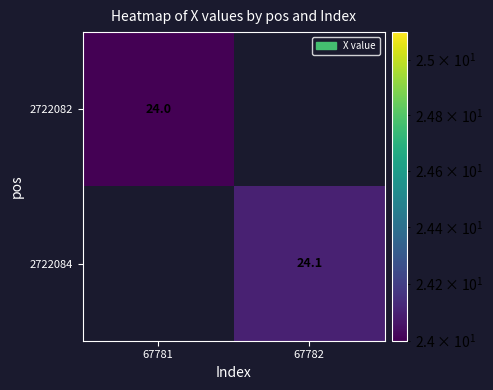

True or false: 2722082 has a value of 24.0 at 67781.

True